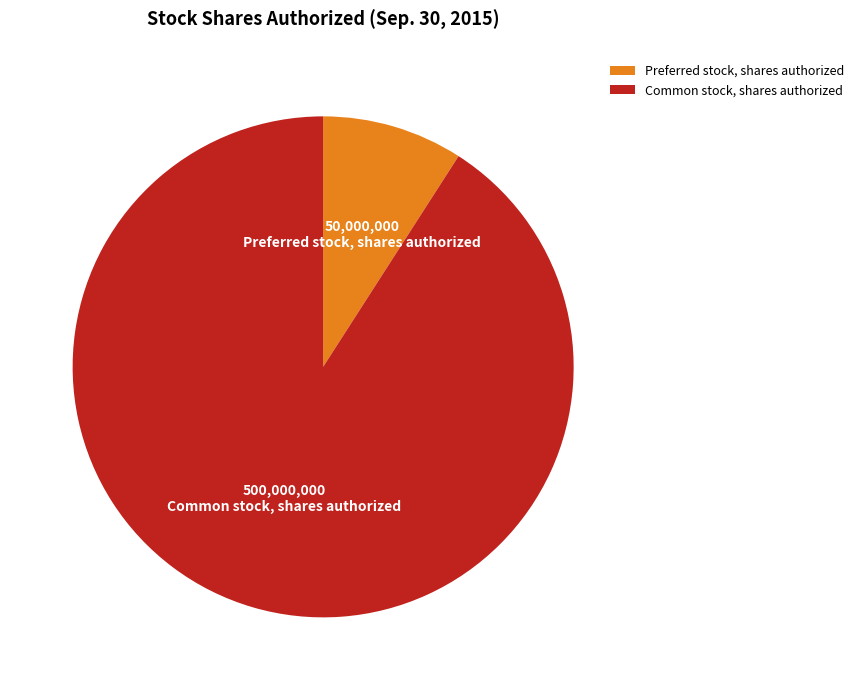

Between Preferred stock, shares authorized and Common stock, shares authorized, which is larger?

Common stock, shares authorized